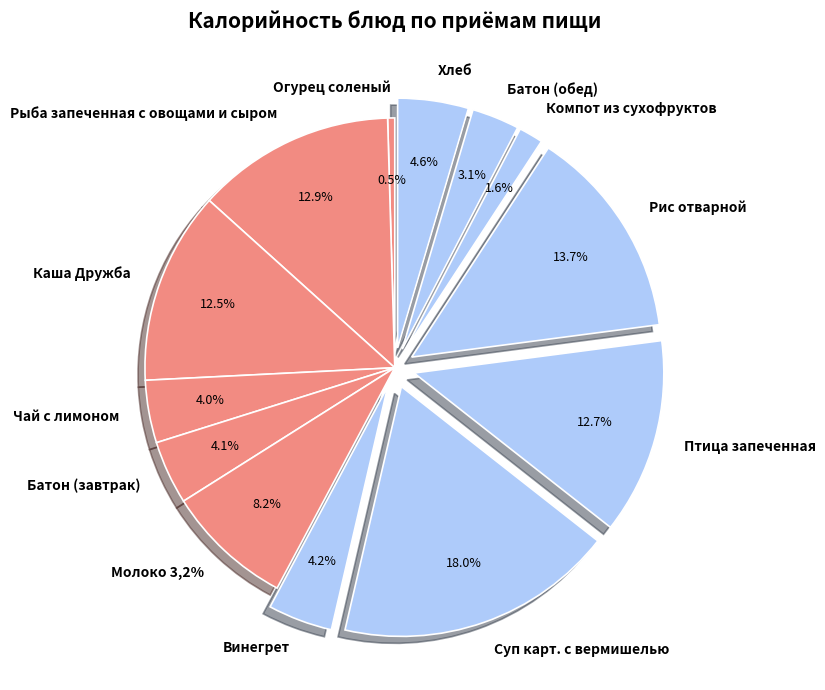

Which slice is the largest?

Суп карт. с вермишелью